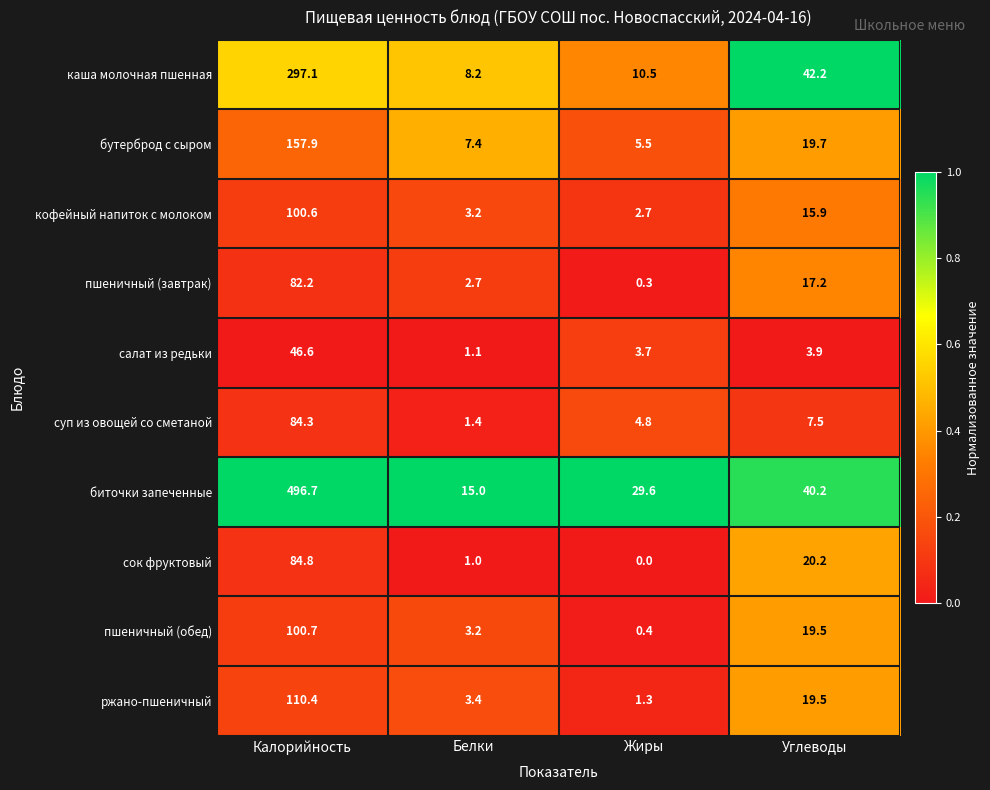

Which series has the widest spread of values?

биточки запеченные